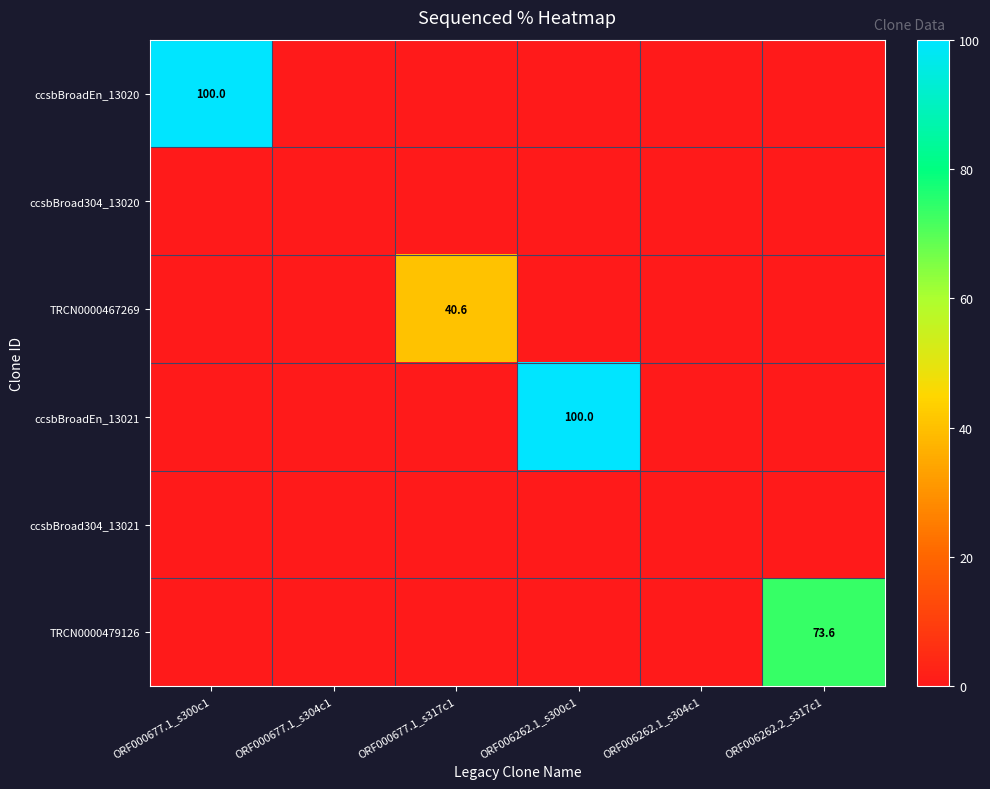

What is the sum of the ccsbBroadEn_13021 values at ORF006262.1_s300c1 and ORF006262.2_s317c1?

100.0